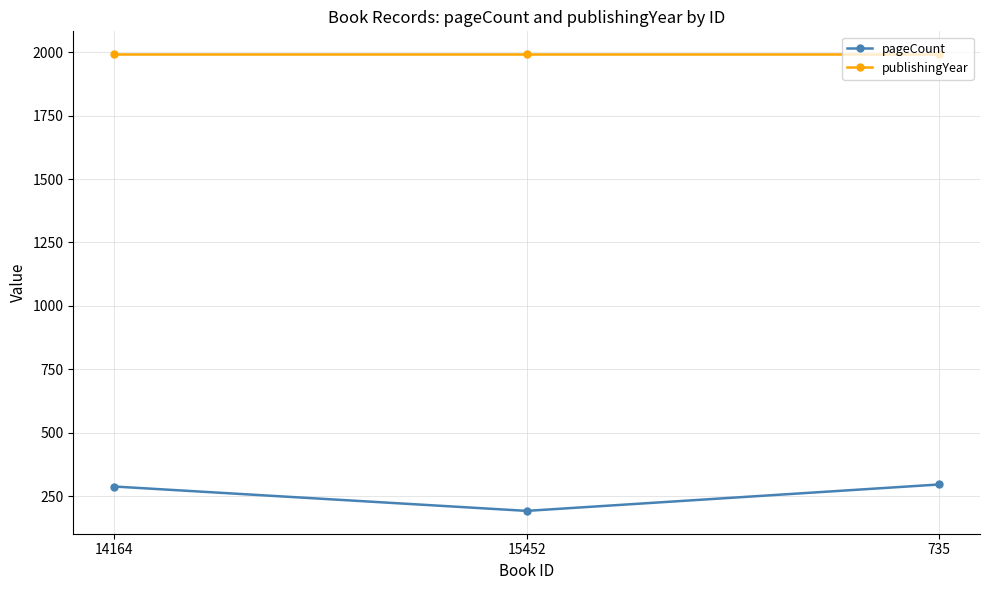

What is the sum of the pageCount values at 15452 and 735?

488